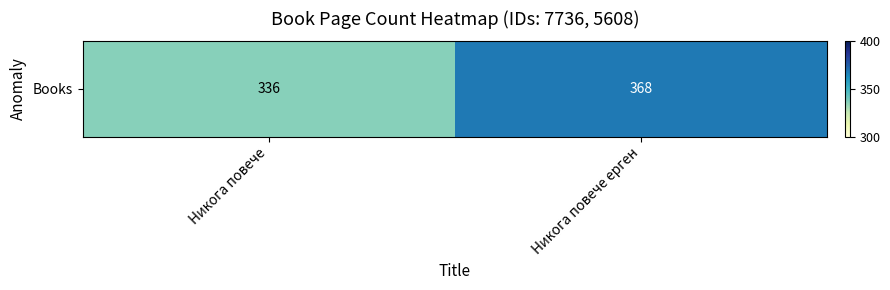

The chart shows a value of 336 at Никога повече. True or false?

True